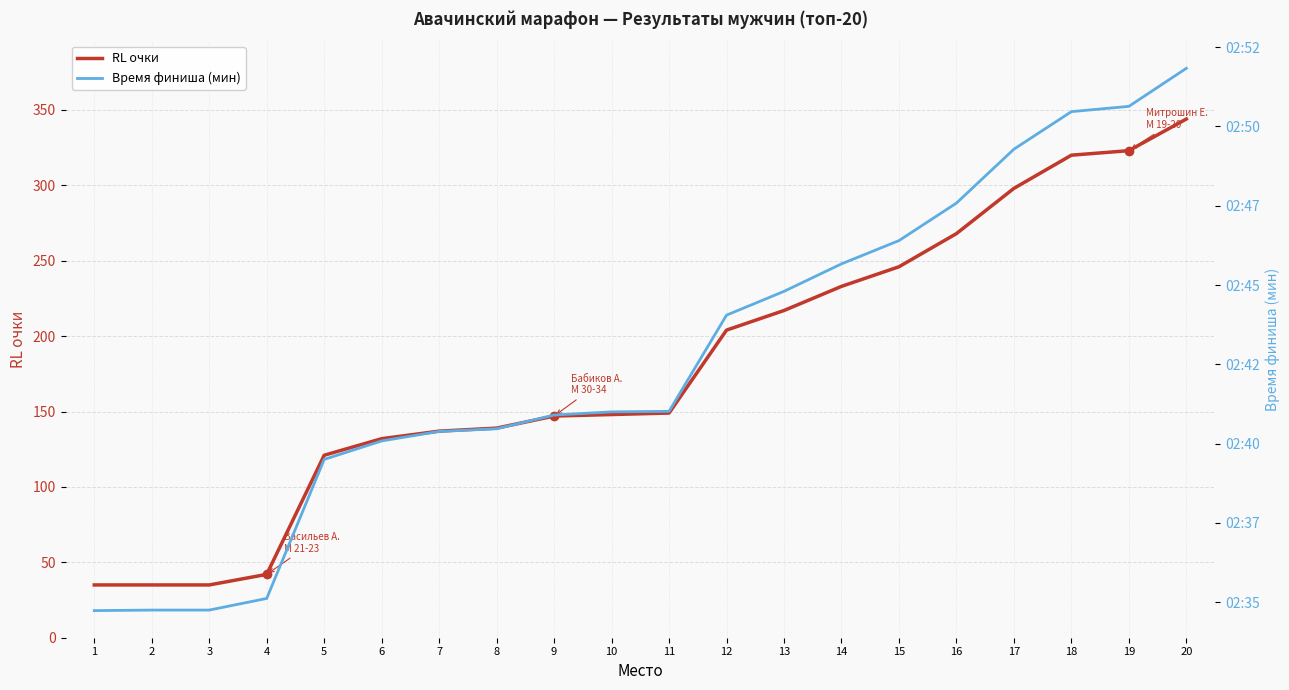

List the series in order of their peak value, highest first.

RL очки, Время финиша (мин)